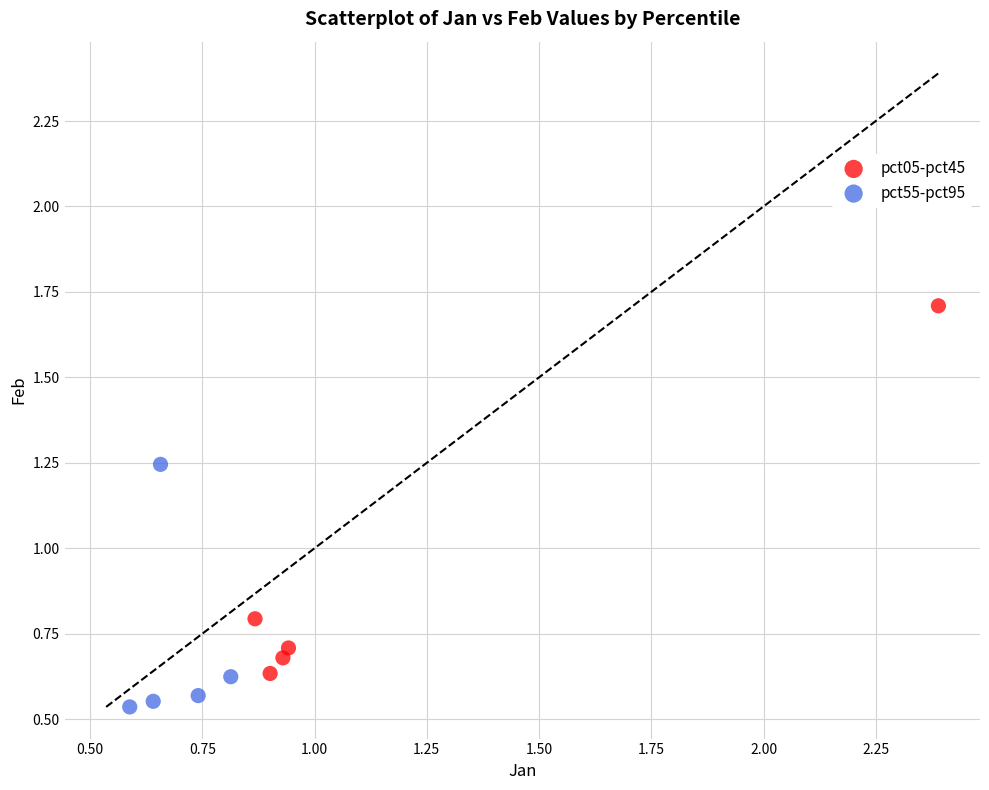

Which series contains the highest Y value?

pct05-pct45